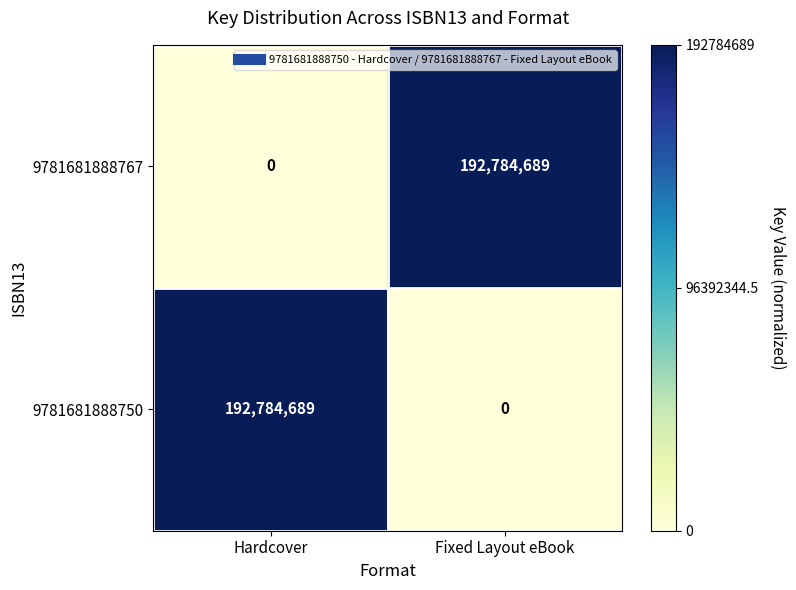

At how many categories does at least one series exceed 0?

2